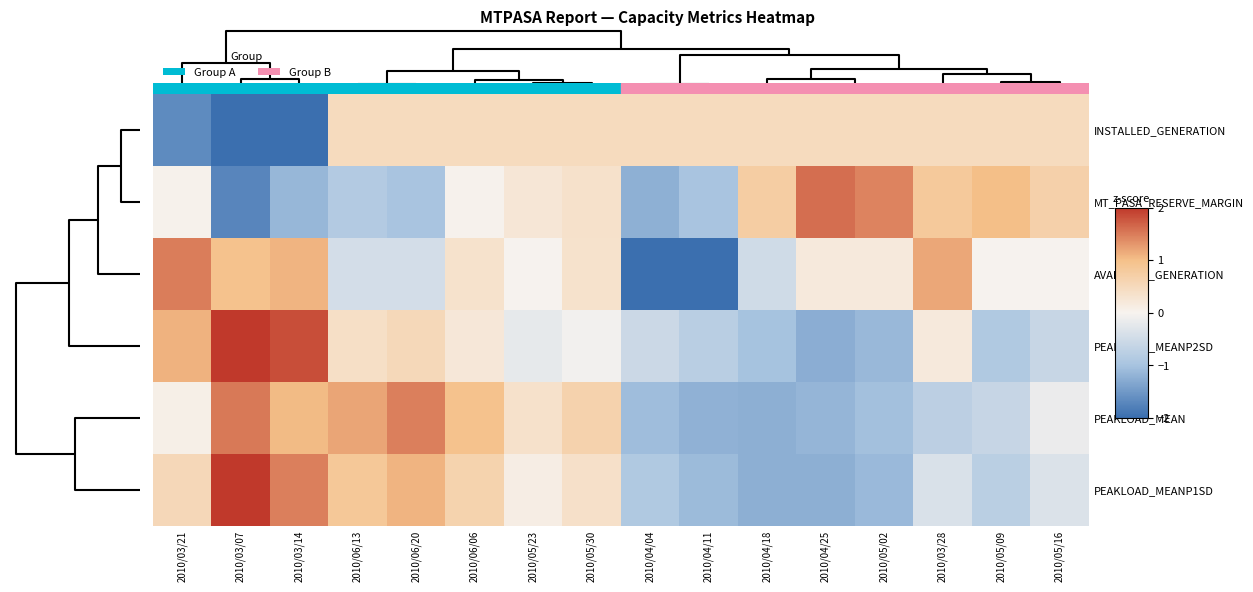

What is the maximum value shown in the chart?

2.2